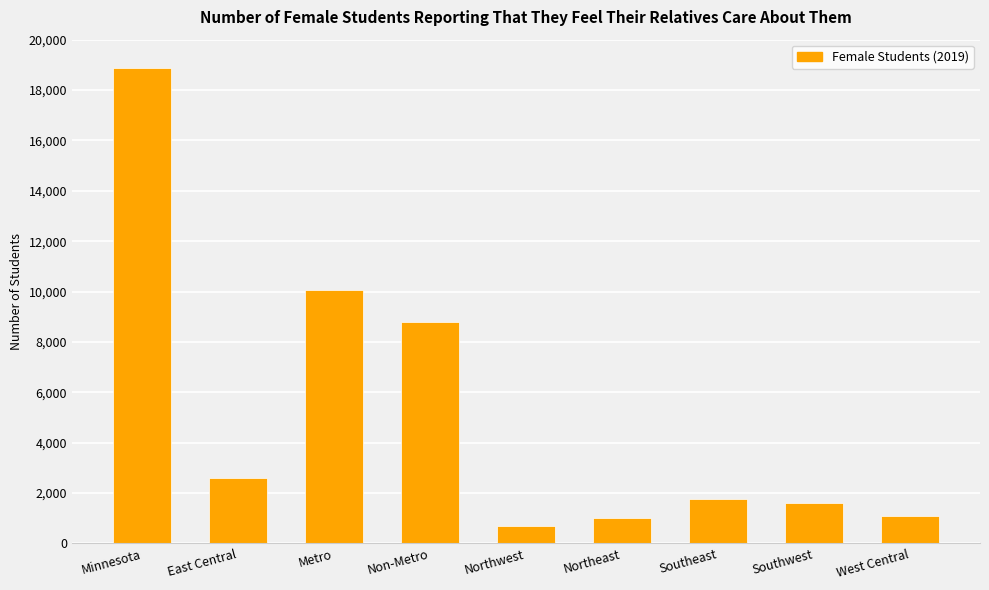

What is the maximum value shown in the chart?

18861